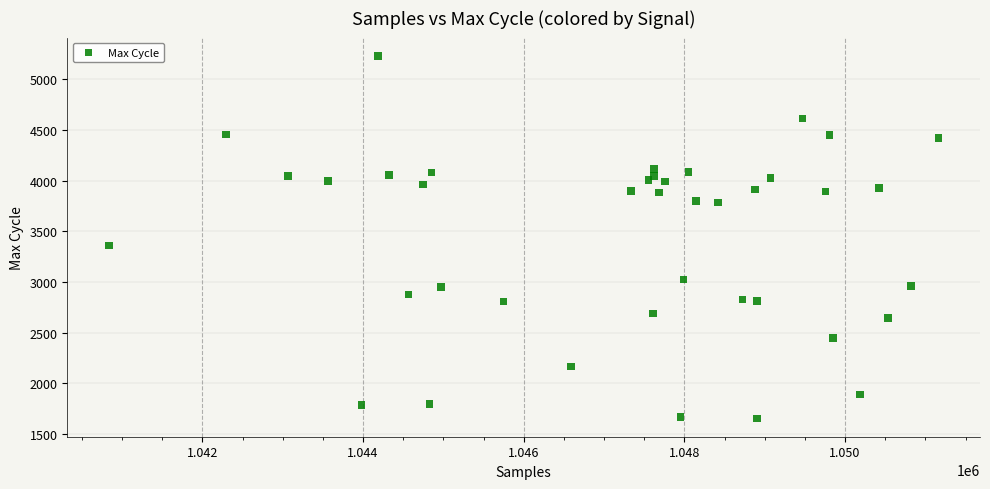

What Y value in the scatter plot is closest to 3442?

3360